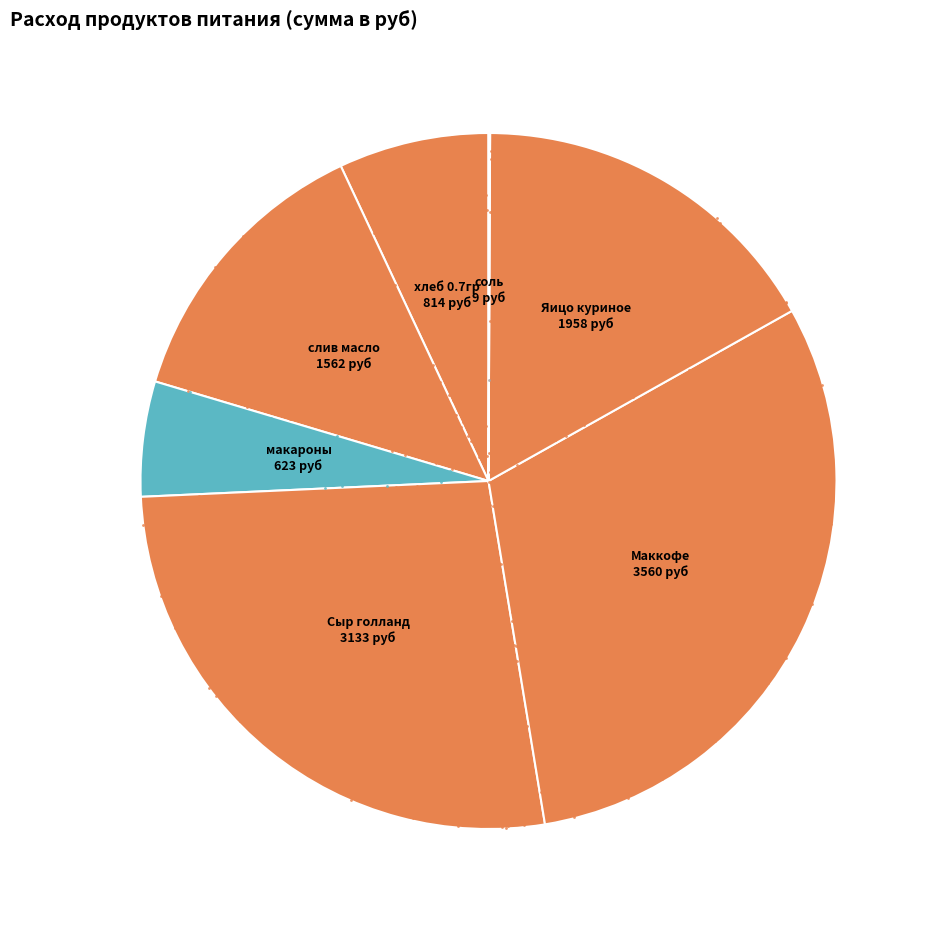

Rank the categories by value from lowest to highest.

соль, макароны, хлеб 0.7гр, слив масло, Яицо куриное, Сыр голланд, Маккофе